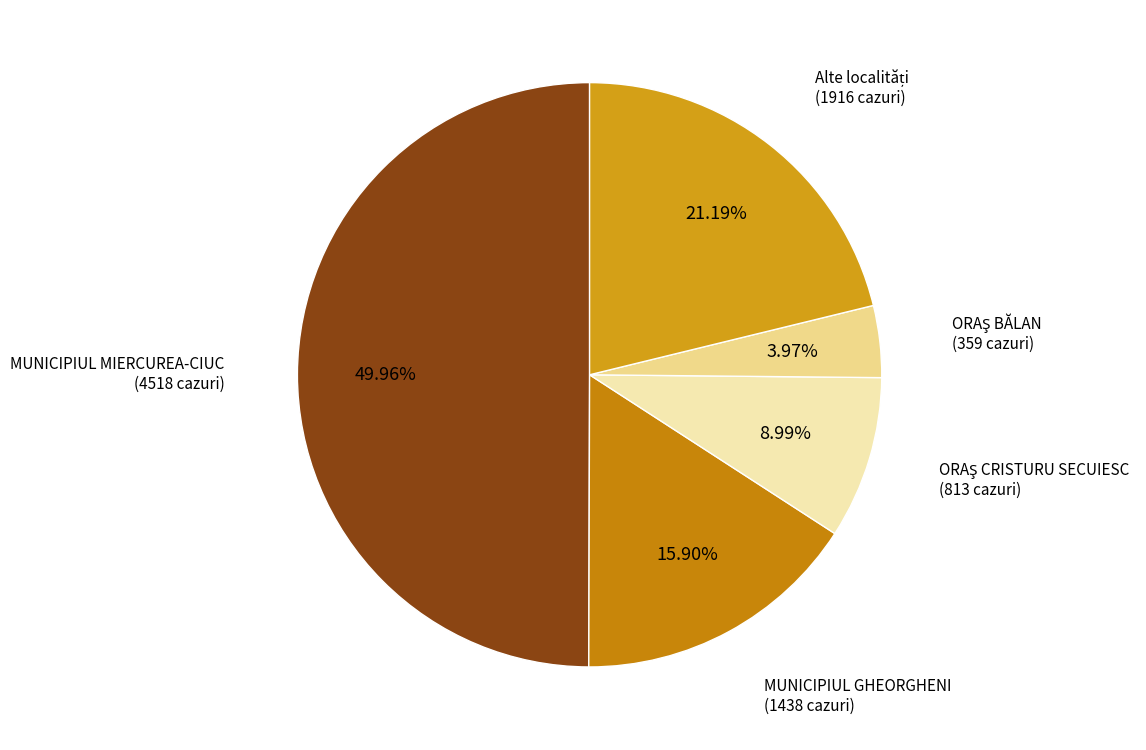

Does MUNICIPIUL GHEORGHENI represent more than half of the total?

No